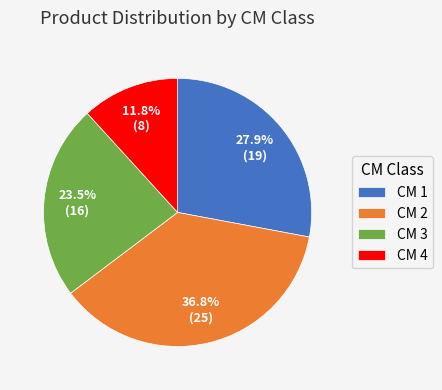

Approximately how many times larger is the value at CM 4 compared to CM 2?

0.3